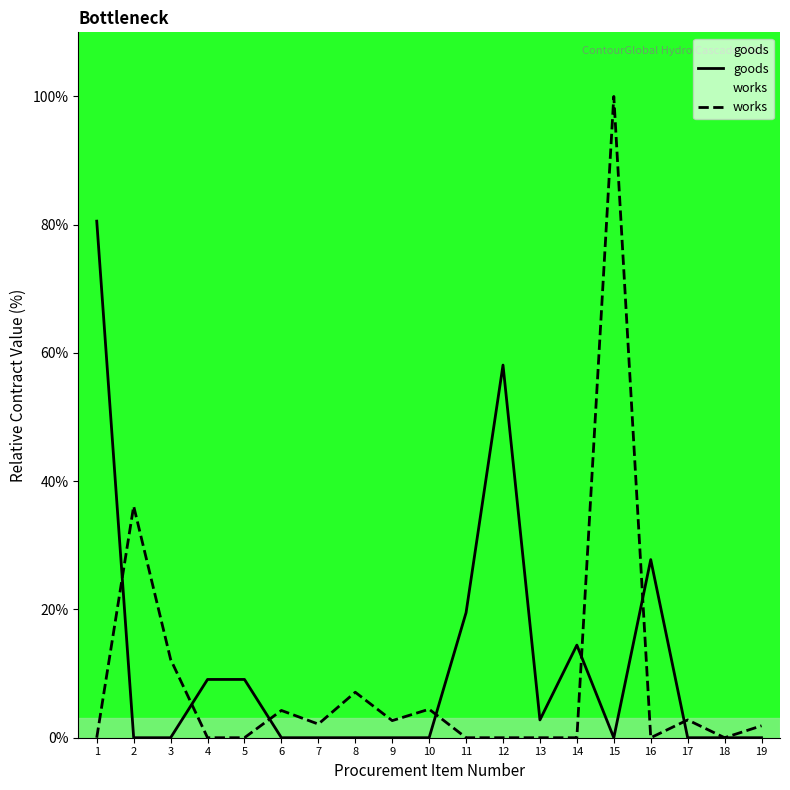

Reading left to right, extract all data points from this chart.

goods: 80.6	0.0	0.0	9.1	9.1	0.0	0.0	0.0	0.0	0.0	19.5	58.1	2.8	14.4	0.0	27.8	0.0	0.0	0.0
works: 0.0	36.1	12.2	0.0	0.0	4.2	2.1	7.1	2.7	4.4	0.0	0.0	0.0	0.0	100.0	0.0	2.8	0.0	1.9